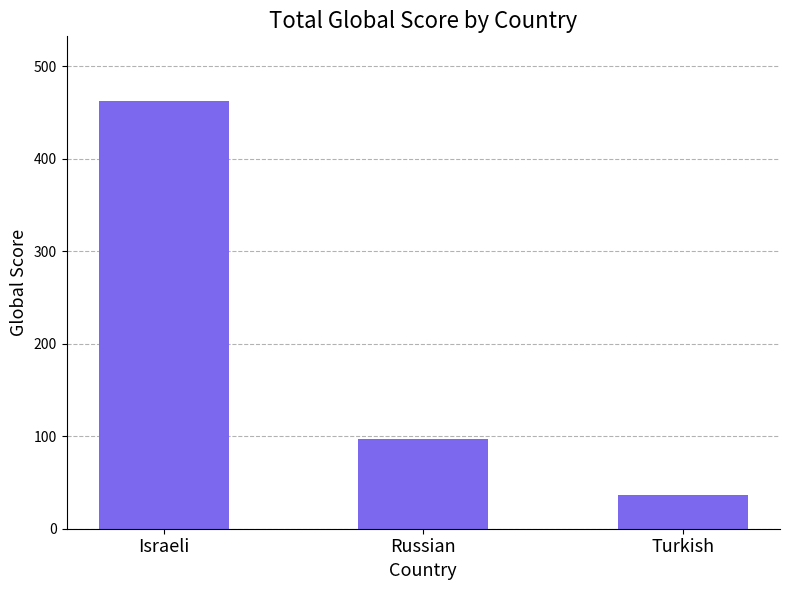

Between Turkish and Russian, which is larger?

Russian